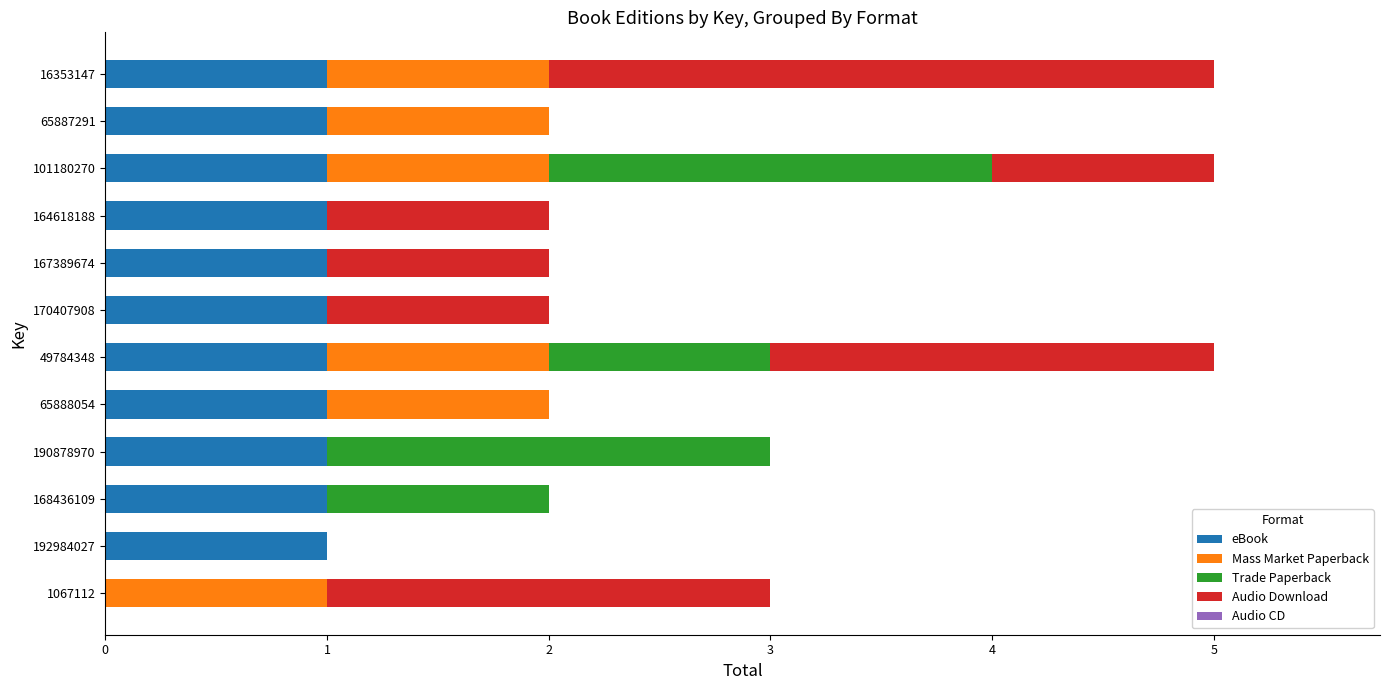

Count the number of categories in the chart.

12